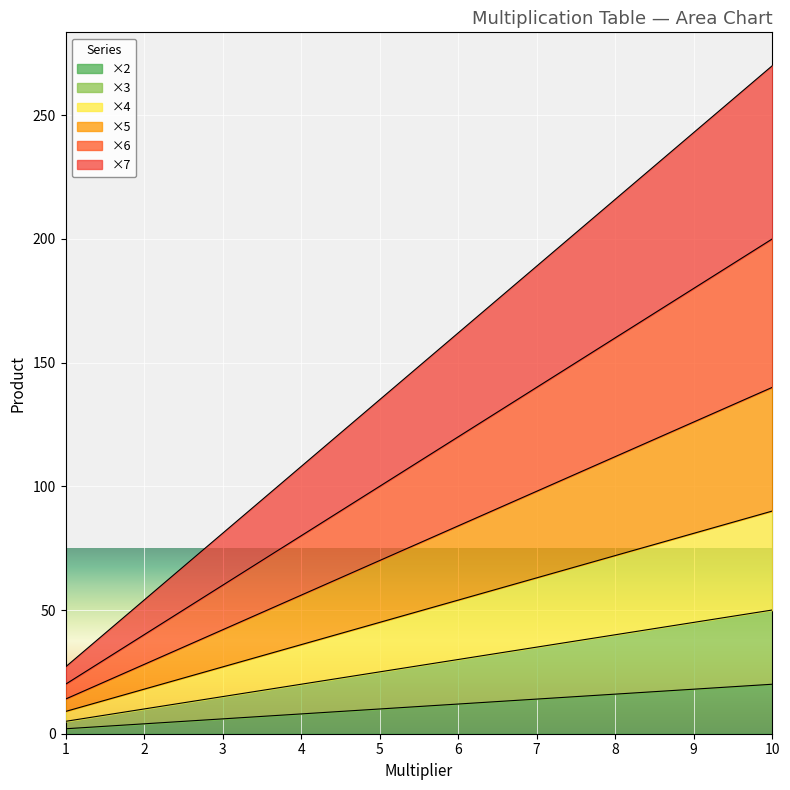

Between 5 and 9, which series saw the biggest shift?

×7